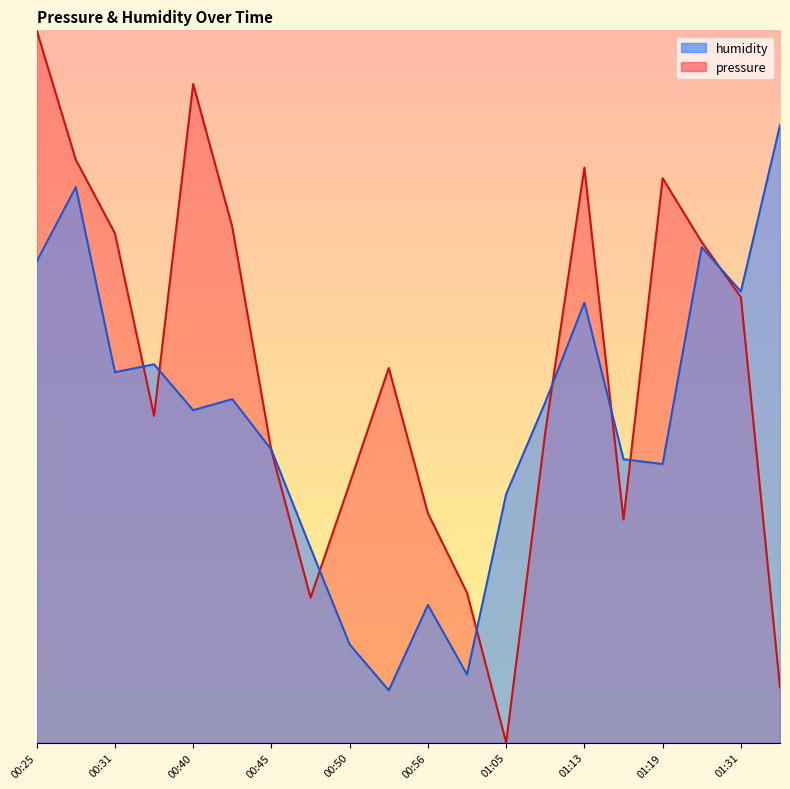

True or false: humidity has more than 2 points higher than both neighbors.

True